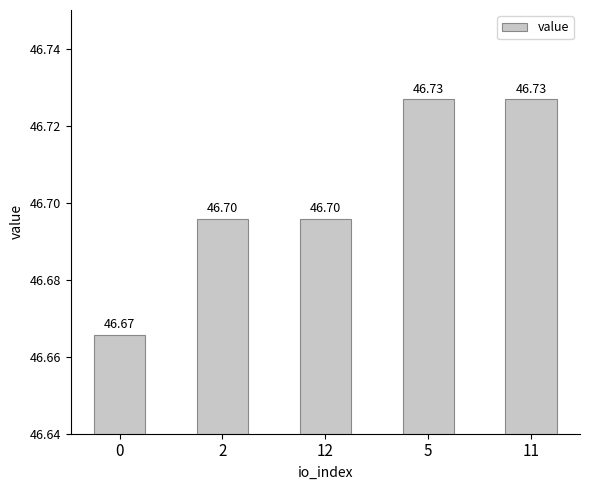

What is the approximate value at 12?

46.7